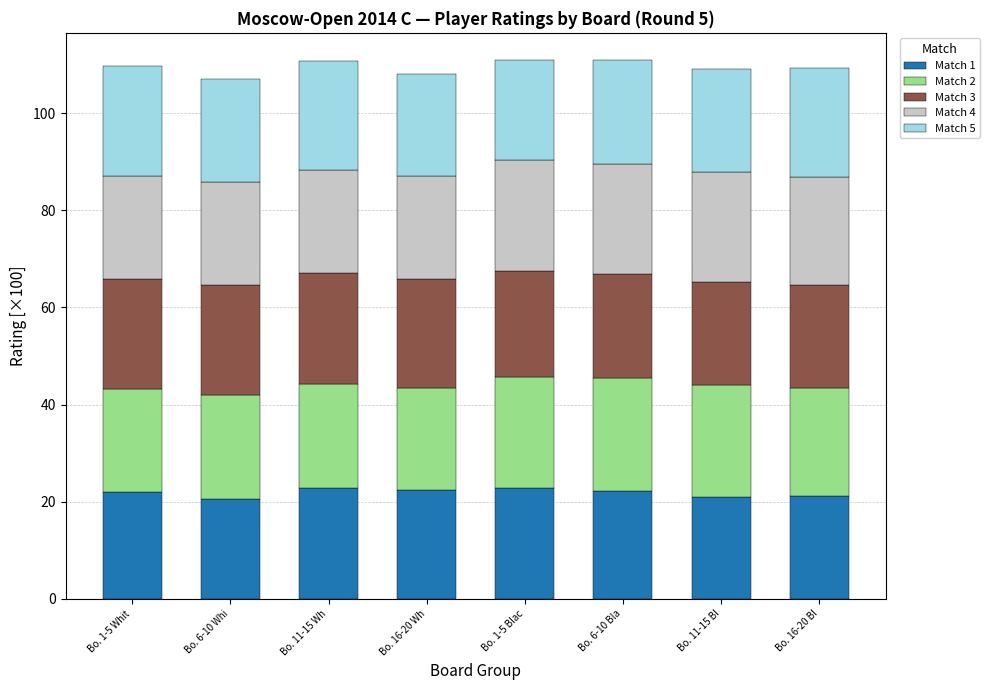

What is the total value across all series at Bo. 16-20 Bl?

109.2